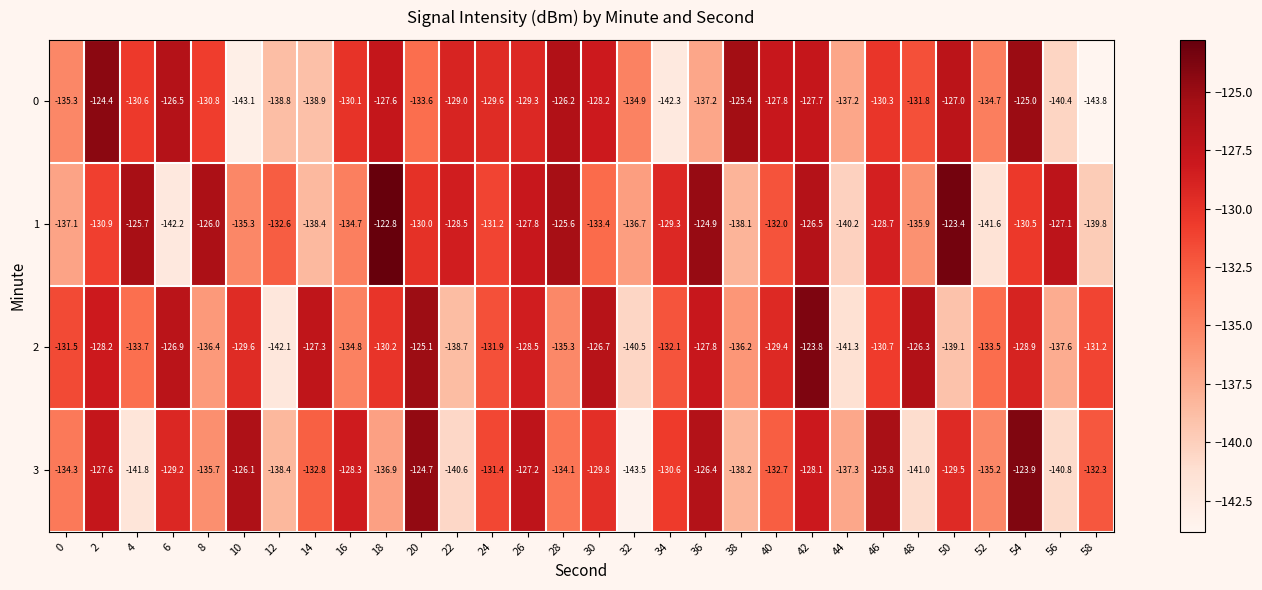

What is the total value across all series at 50?

-519.0